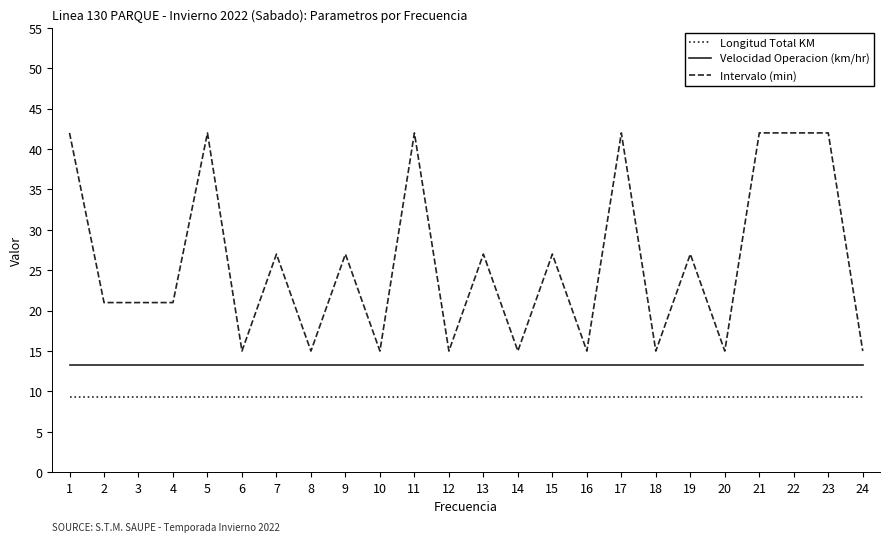

Rank the series at 15 from highest to lowest value.

Intervalo (min), Velocidad Operacion (km/hr), Longitud Total KM